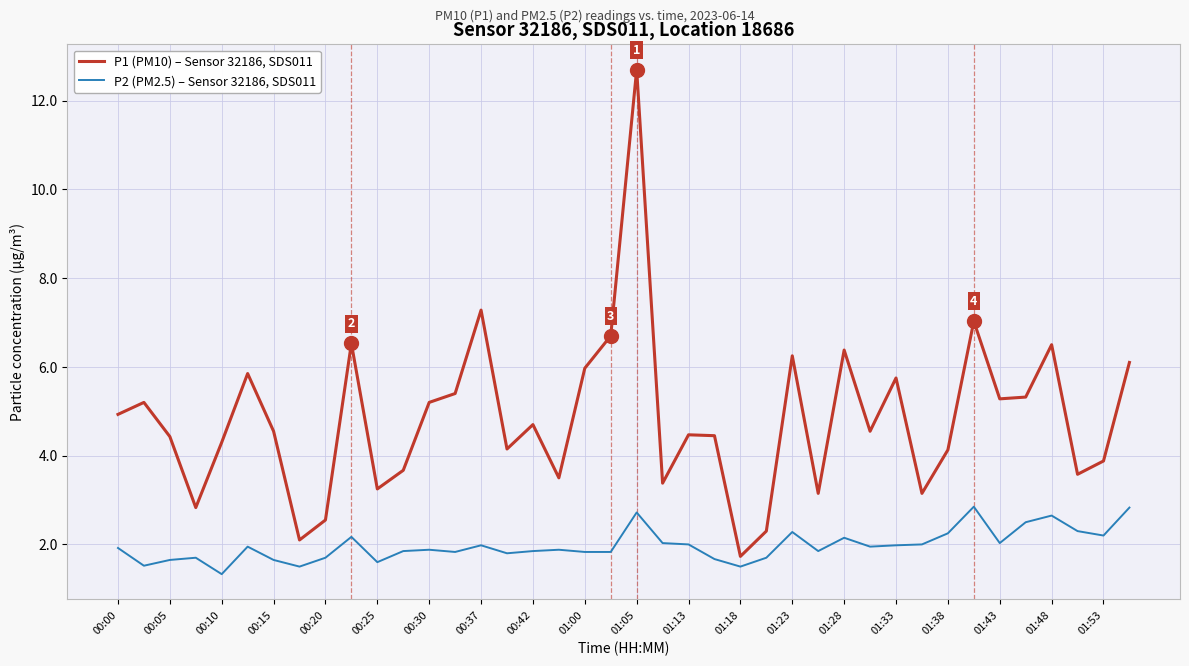

What is the lowest value of the P2 (PM2.5) – Sensor 32186, SDS011 series?

1.3